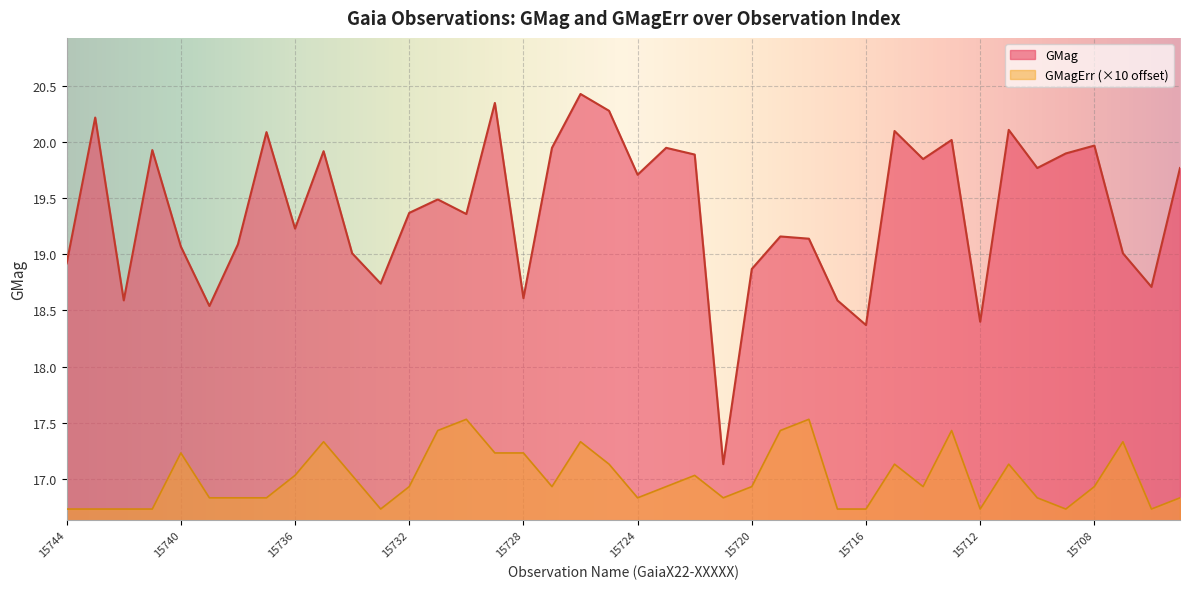

At how many categories does at least one series exceed 17?

40